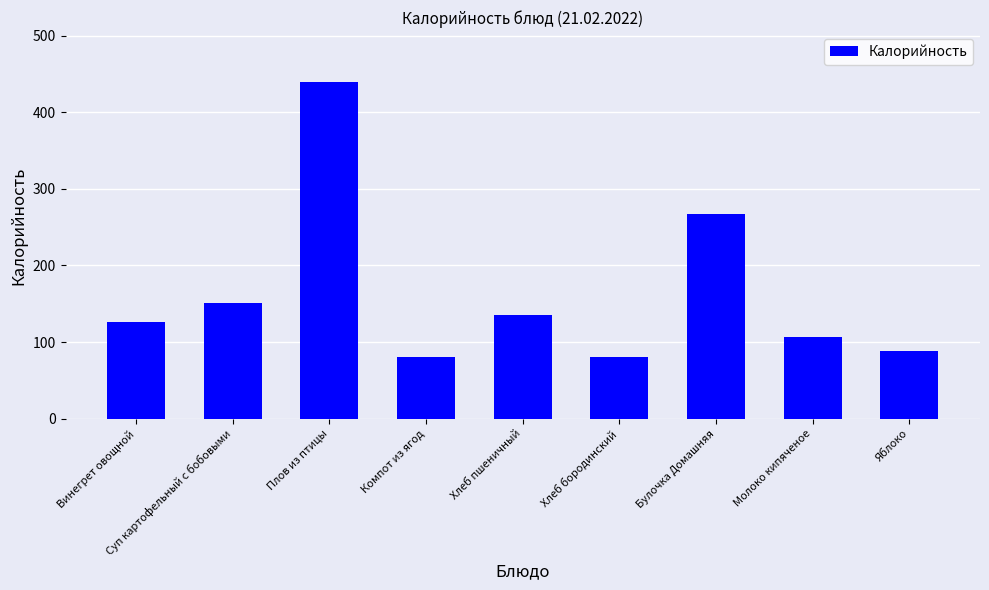

Does the chart contain any negative values?

No